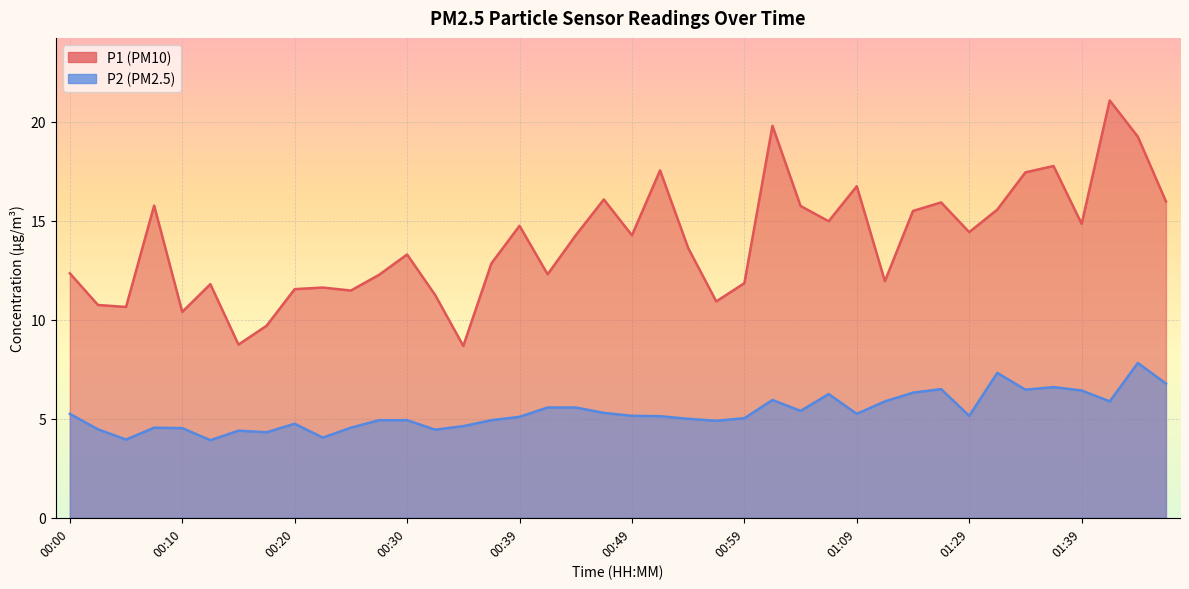

What is the difference between the highest and lowest values at 01:14?

6.1